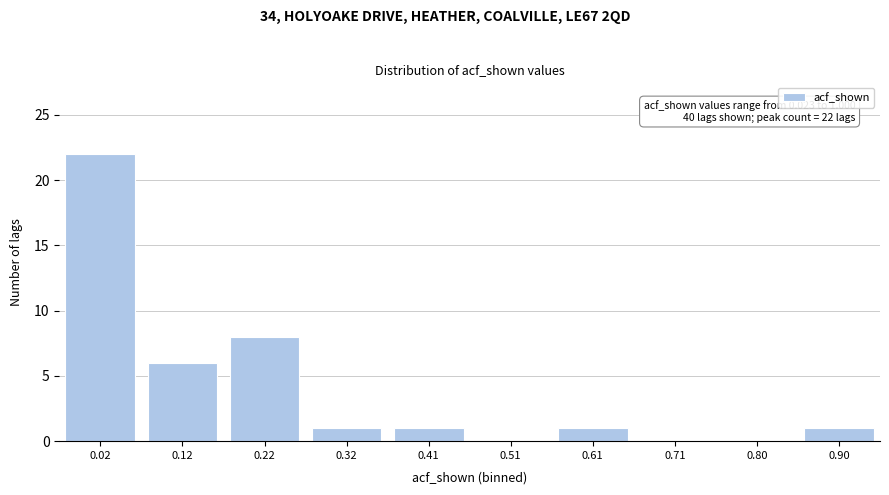

Reading right to left, list all the values displayed in this chart.

0.90=1	0.80=0	0.71=0	0.61=1	0.51=0	0.41=1	0.32=1	0.22=8	0.12=6	0.02=22